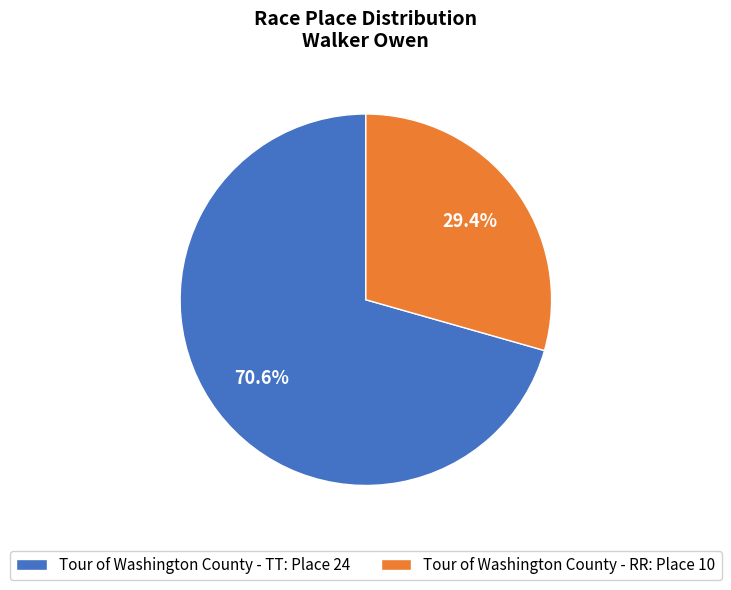

To the nearest percent, what portion does Tour of Washington County - RR represent?

29%